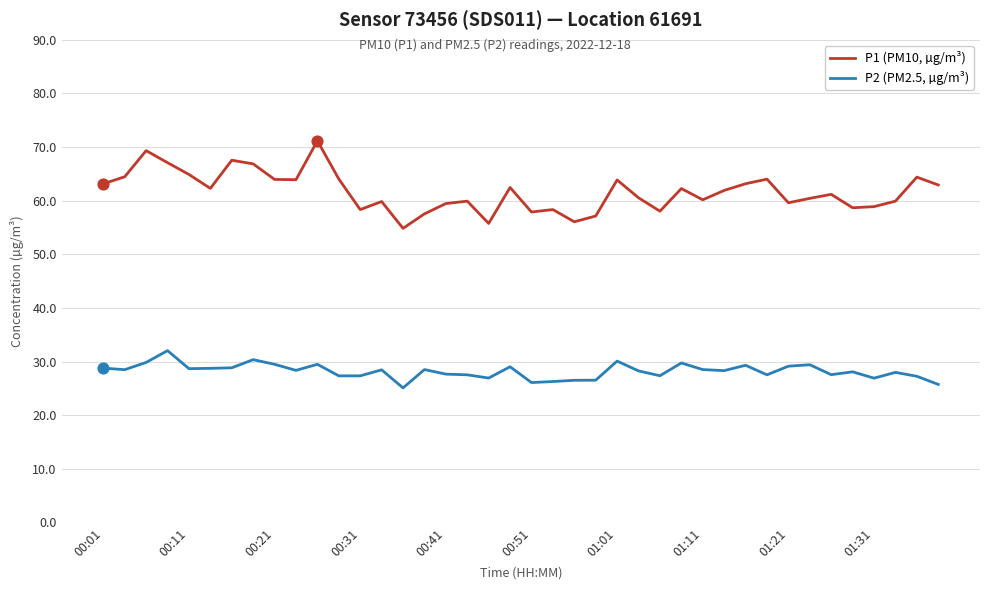

What are all the series names shown in the legend?

P1 (PM10, µg/m³), P2 (PM2.5, µg/m³)